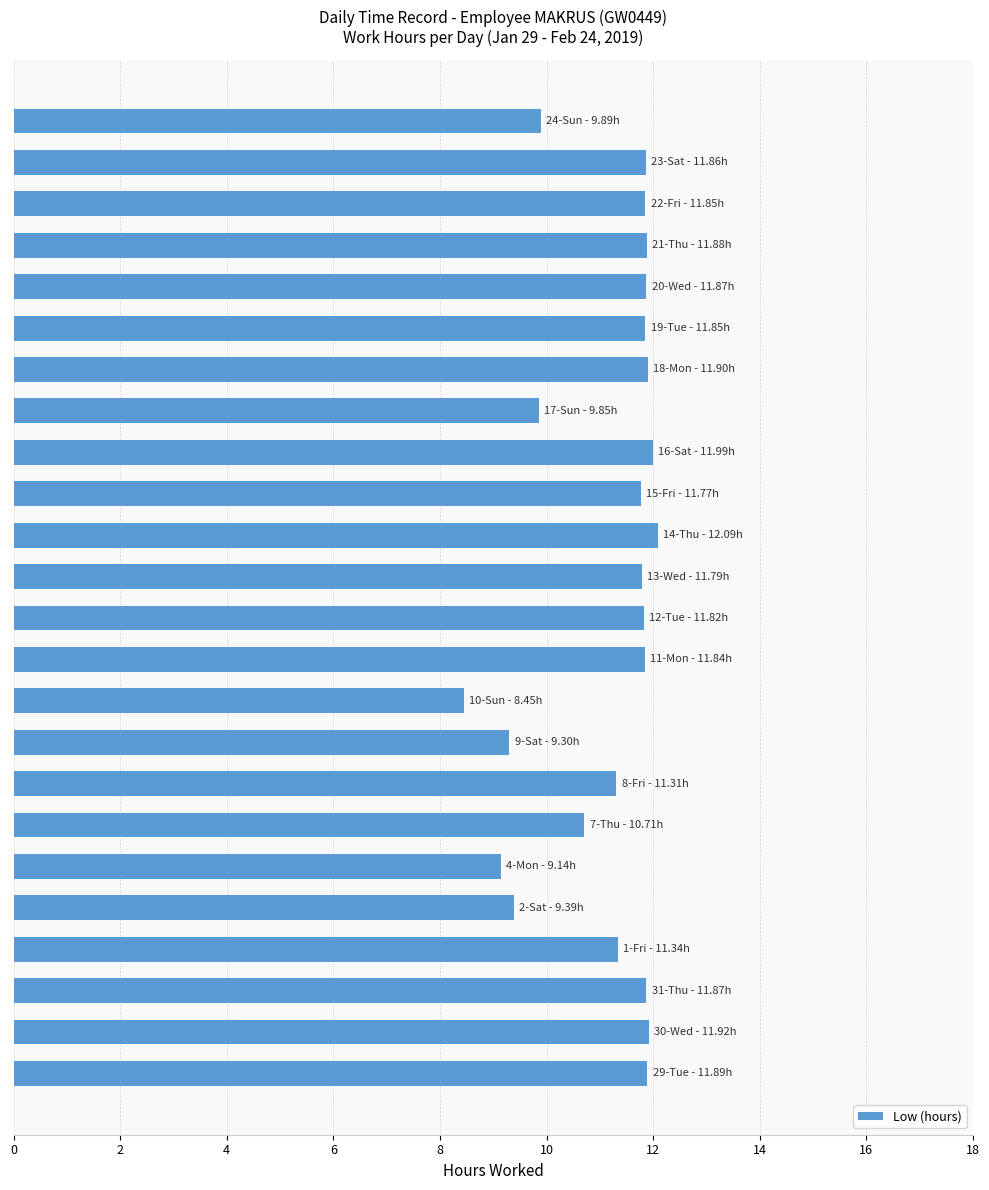

How many values are below 11?

7